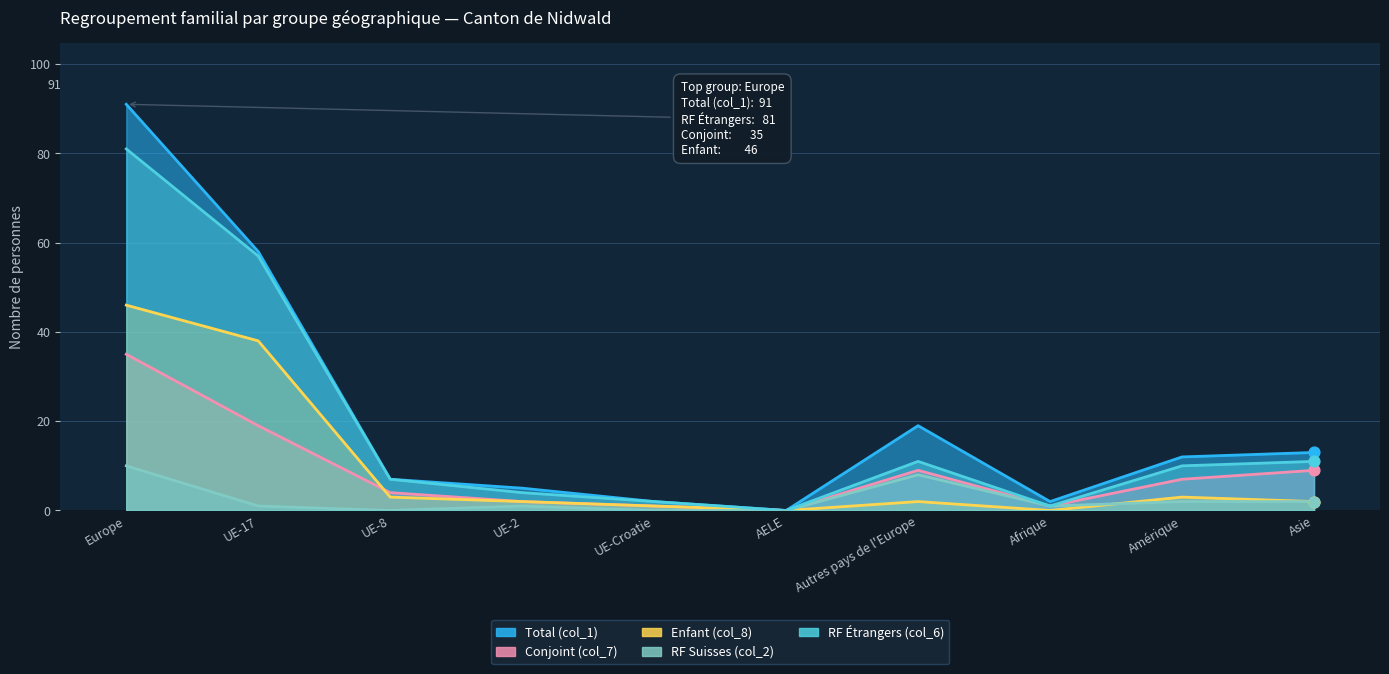

Which series reaches the maximum Y coordinate?

Total (col_1)